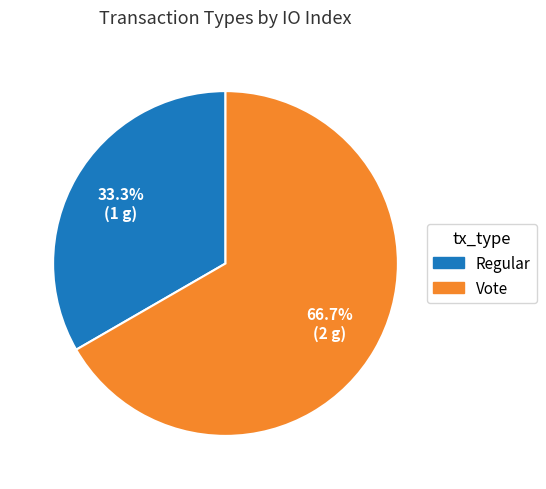

Is the sum of Regular and Vote greater than half?

Yes